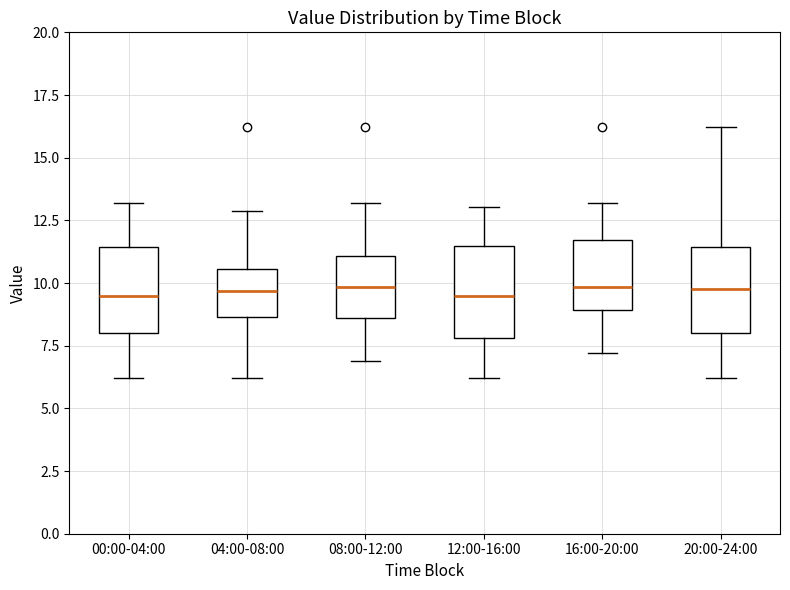

Reading left to right, read every box against the y-axis: the position of its median line, the range the box covers, and the ends of its whiskers. The values are not printed on the chart, so give them approximately, as read against the axis.

00:00-04:00: median 9.5, box 8.0 to 11.5, whiskers 6.0 to 13.0
04:00-08:00: median 9.5, box 8.5 to 10.5, whiskers 6.0 to 13.0
08:00-12:00: median 10.0, box 8.5 to 11.0, whiskers 7.0 to 13.0
12:00-16:00: median 9.5, box 8.0 to 11.5, whiskers 6.0 to 13.0
16:00-20:00: median 10.0, box 9.0 to 11.5, whiskers 7.0 to 13.0
20:00-24:00: median 10.0, box 8.0 to 11.5, whiskers 6.0 to 16.0